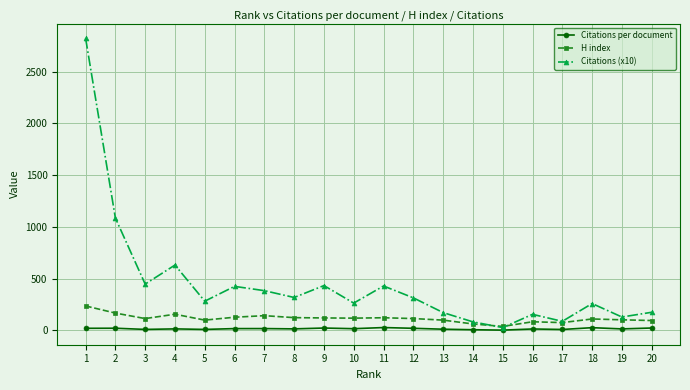

Count the number of categories in the chart.

20